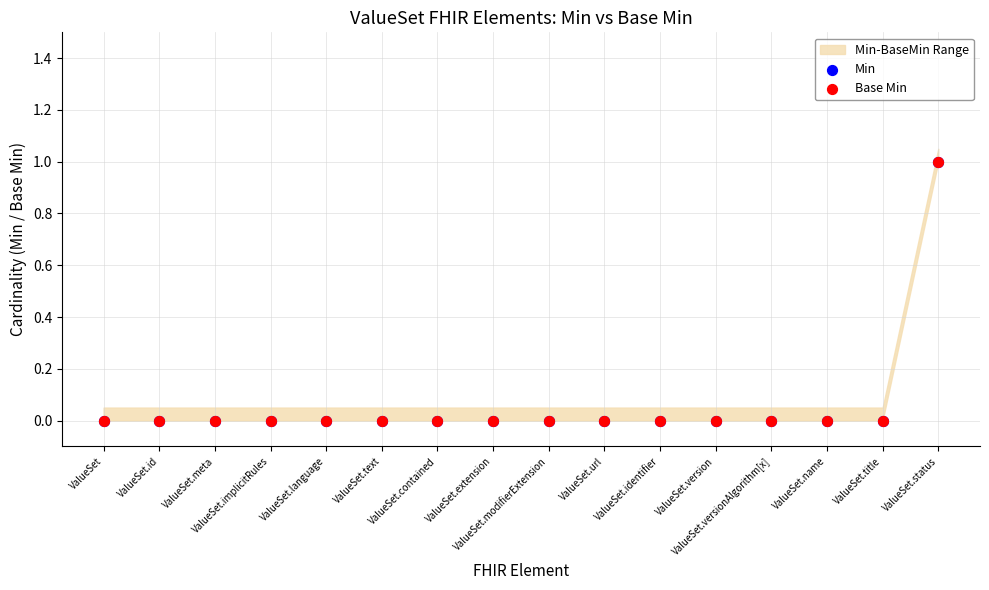

Which series has the largest Y range (max minus min)?

Min